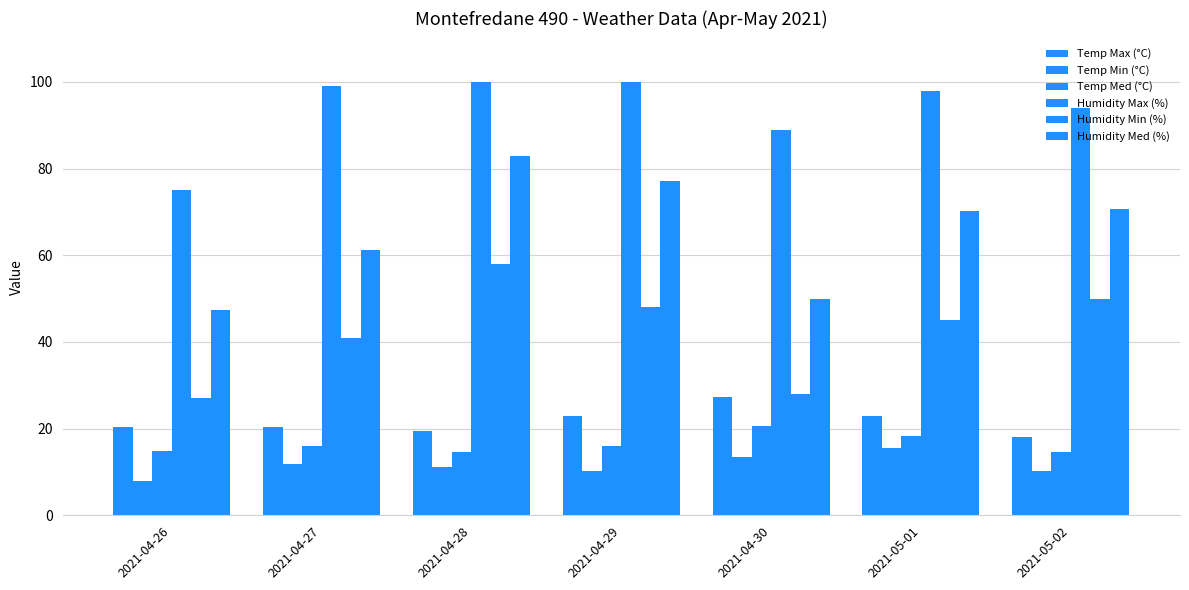

What is the spread (max minus min) of values at 2021-05-01?

82.4